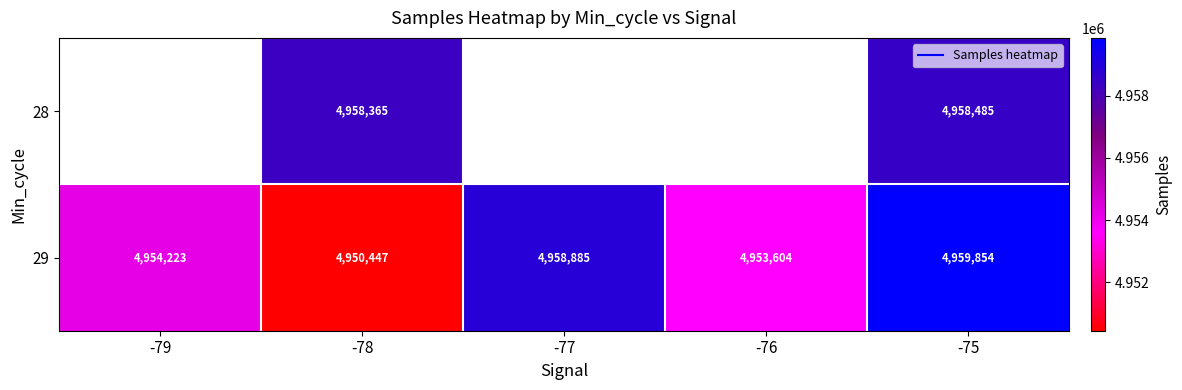

How many categories are shown in the chart?

5